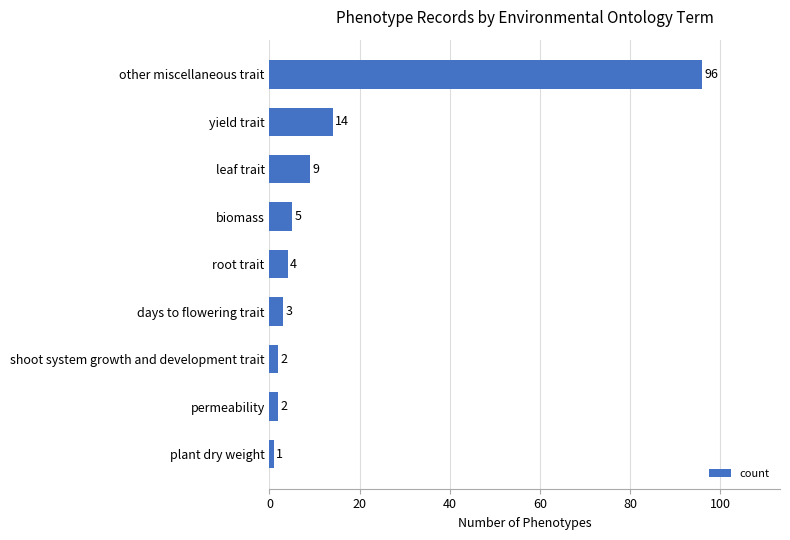

What is the minimum value shown in the chart?

1